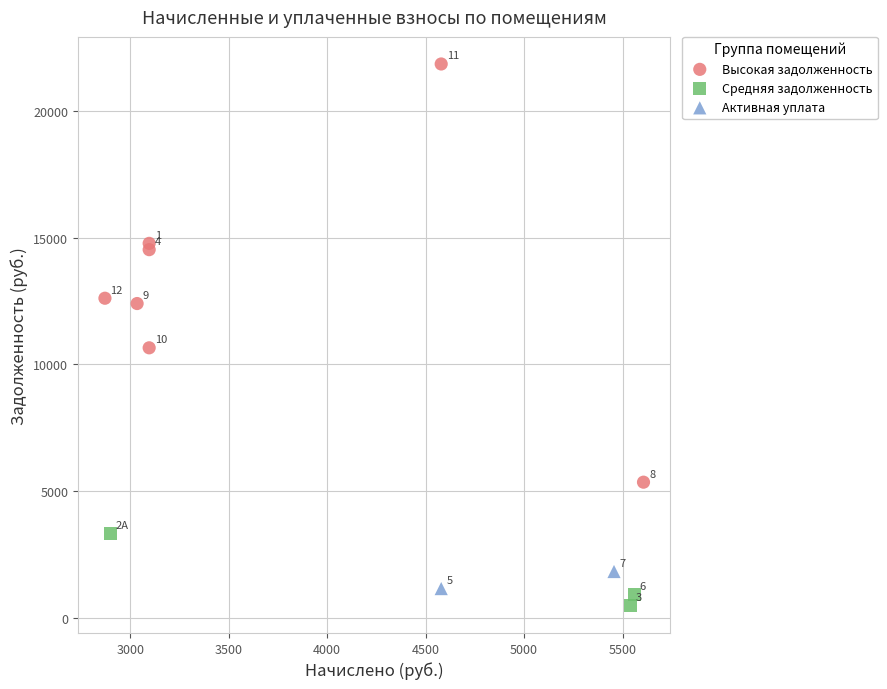

Which series reaches the maximum Y coordinate?

Высокая задолженность